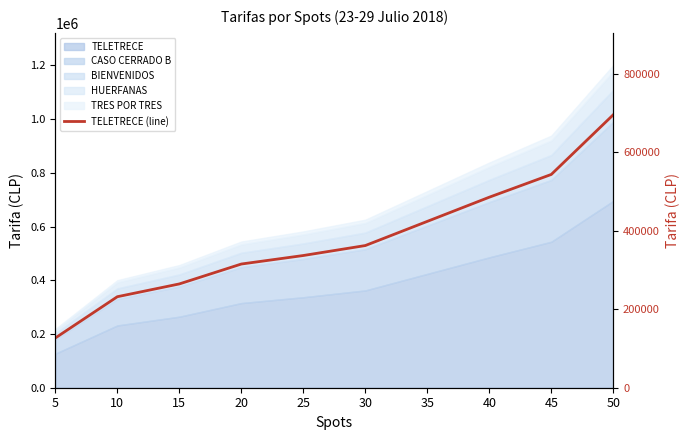

What is the change in value from 30 to 50?

+333300